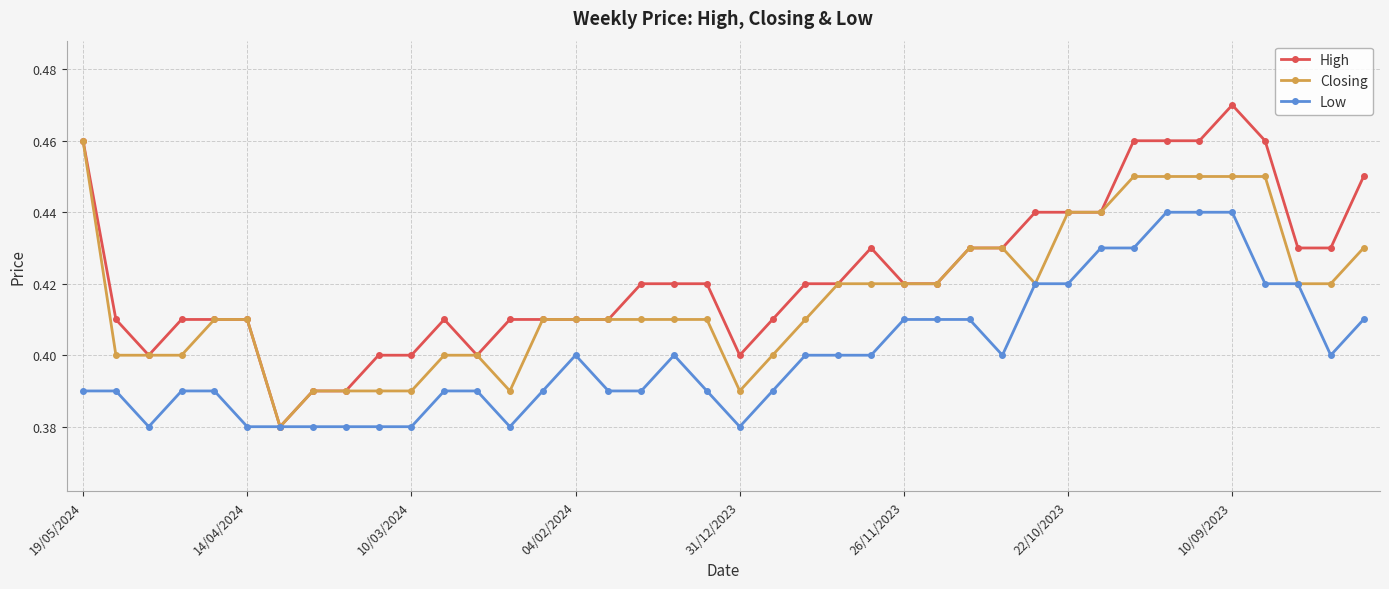

Which series has the largest total across all categories?

High